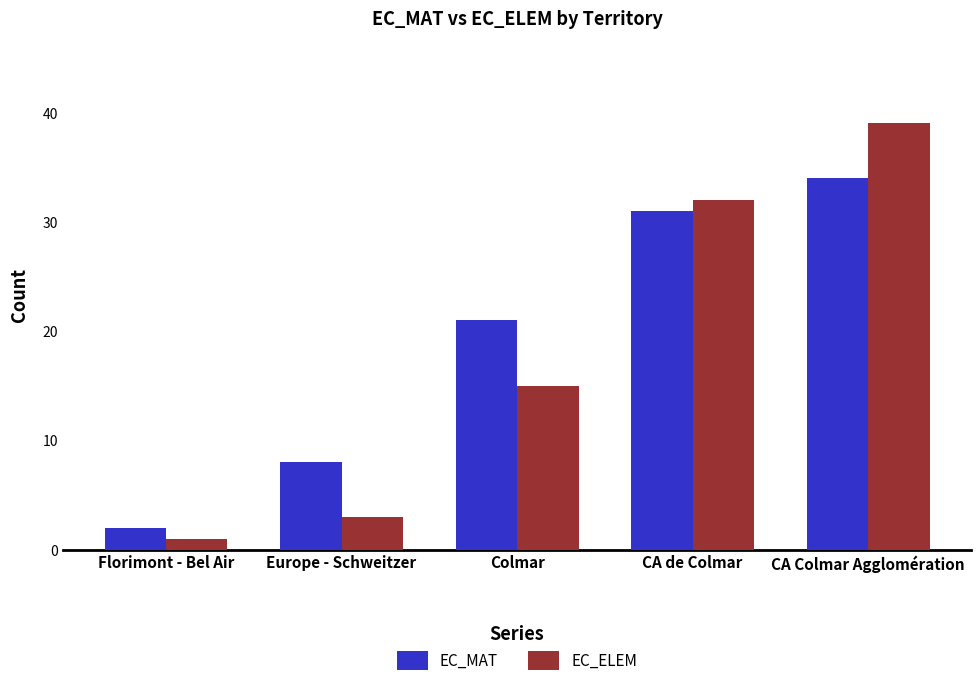

Which series has the widest spread of values?

EC_ELEM